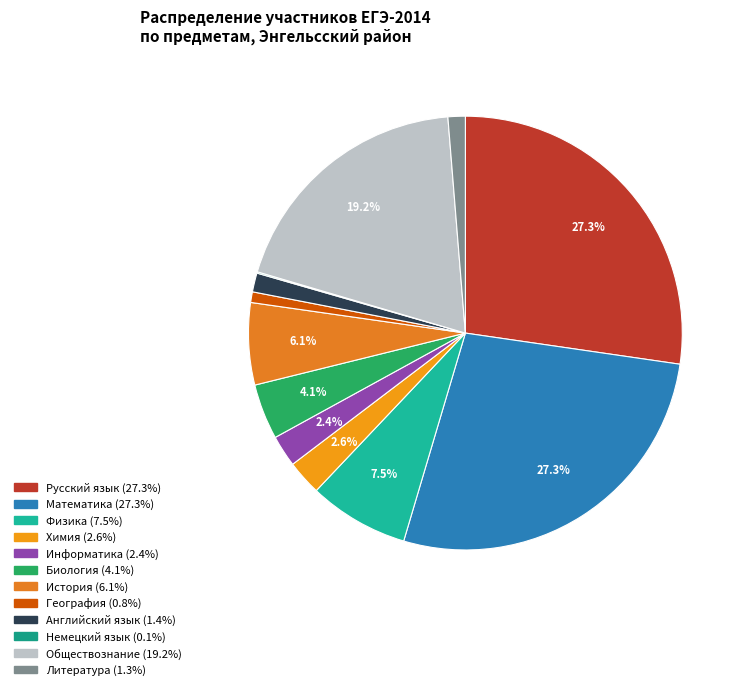

To the nearest percent, what is the difference between the largest and smallest slice percentages?

27%